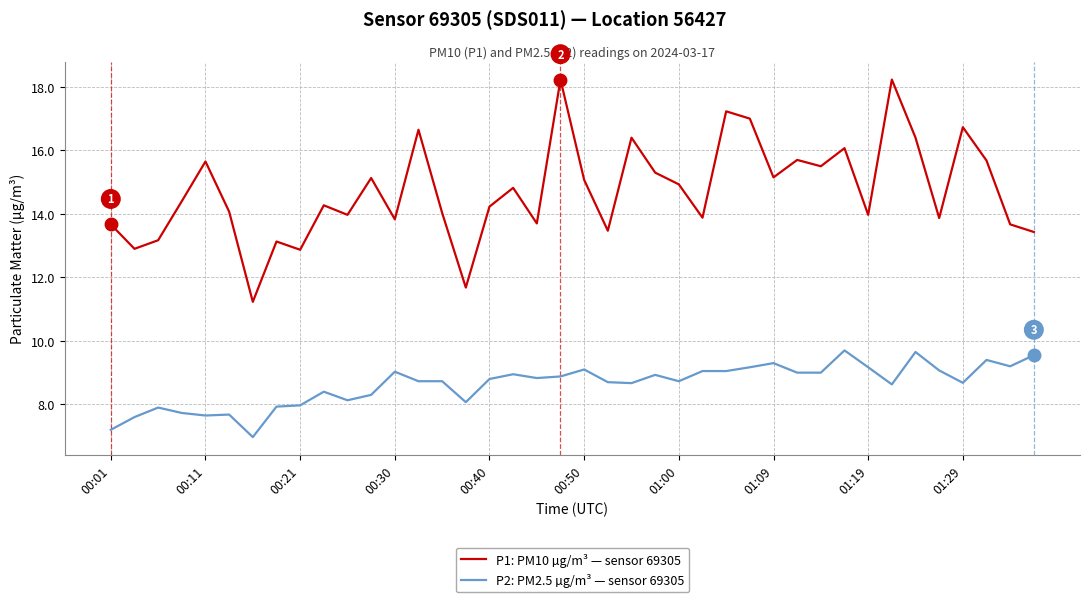

Which series has the largest range (max minus min)?

P1: PM10 µg/m³ — sensor 69305